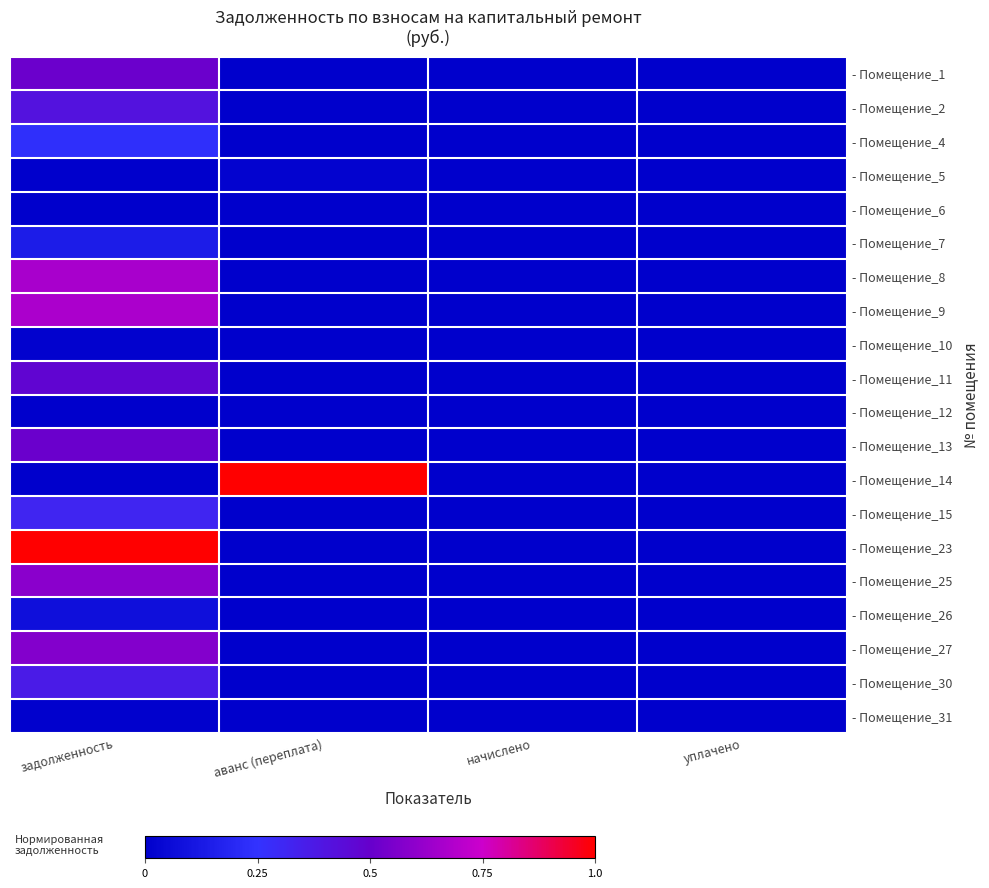

How many categories are shown in the chart?

4